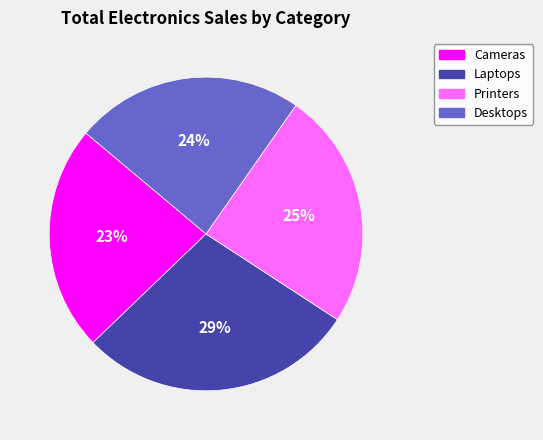

Which category has the biggest portion of the pie?

Laptops